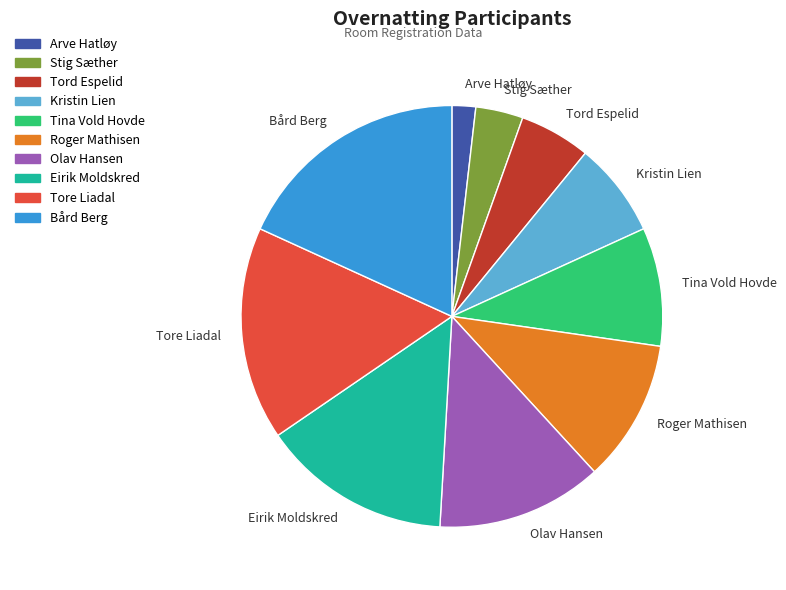

Which has a higher value, Tore Liadal or Tord Espelid?

Tore Liadal